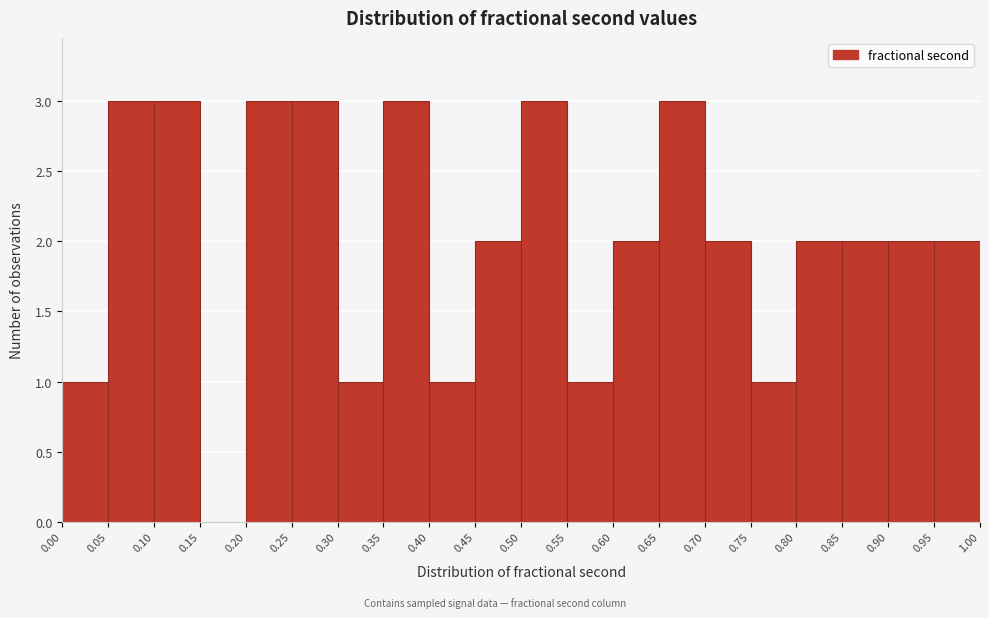

How tall is the bar that spans 0.30 to 0.35 on the x-axis? The values are not printed on the chart, so give them approximately, as read against the axis.

1